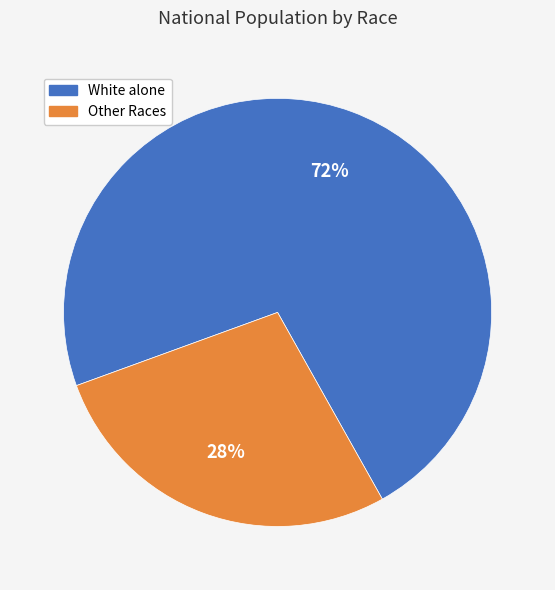

How many segments does this pie chart have?

2